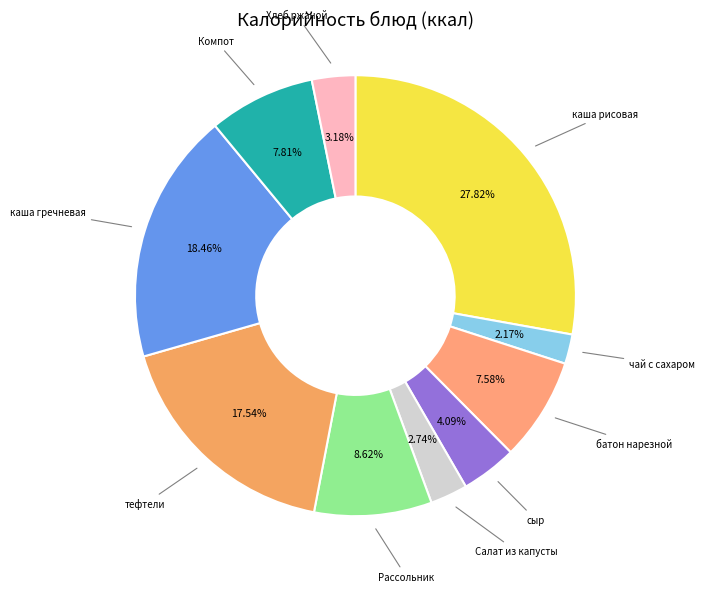

Count the number of slices in the pie.

10